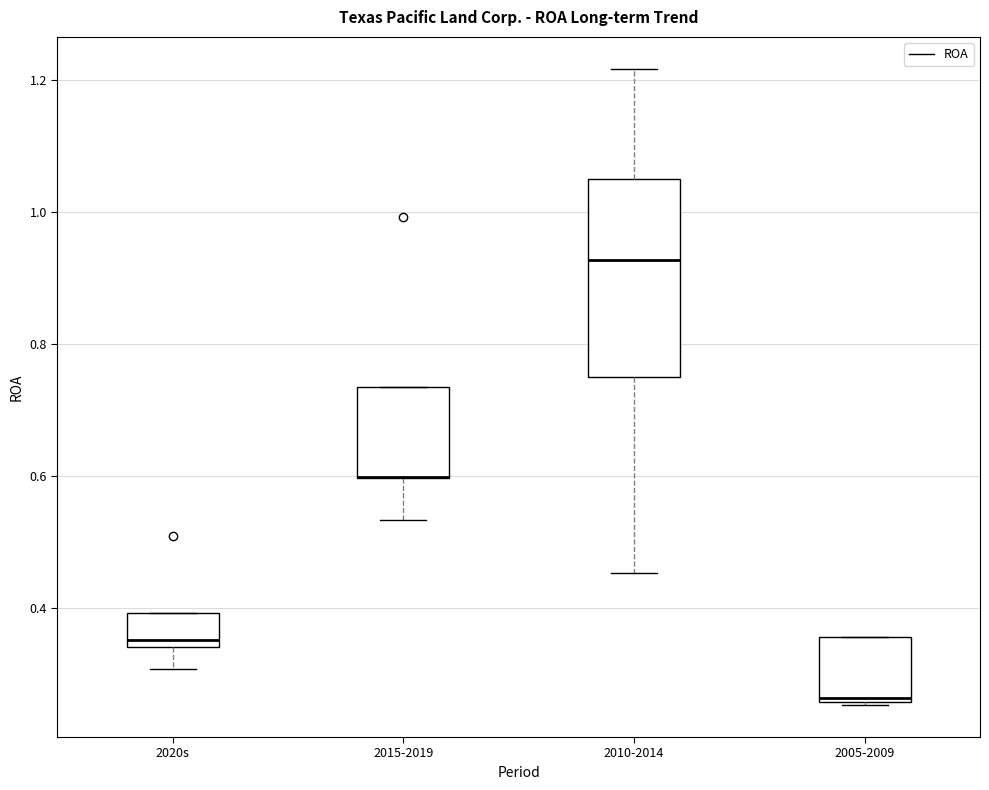

Reading left to right, transcribe this box plot: for each box, give where its median line is, the range the box spans, and where its two whiskers end, as read against the y-axis. The values are not printed on the chart, so give them approximately, as read against the axis.

2020s: median 0.36, box 0.34 to 0.40, whiskers 0.30 to 0.40
2015-2019: median 0.60 (drawn on the box's lower edge), box 0.60 to 0.74, whiskers 0.54 to 0.74
2010-2014: median 0.92, box 0.76 to 1.06, whiskers 0.46 to 1.22
2005-2009: median 0.26, box 0.26 to 0.36, whiskers 0.26 to 0.36